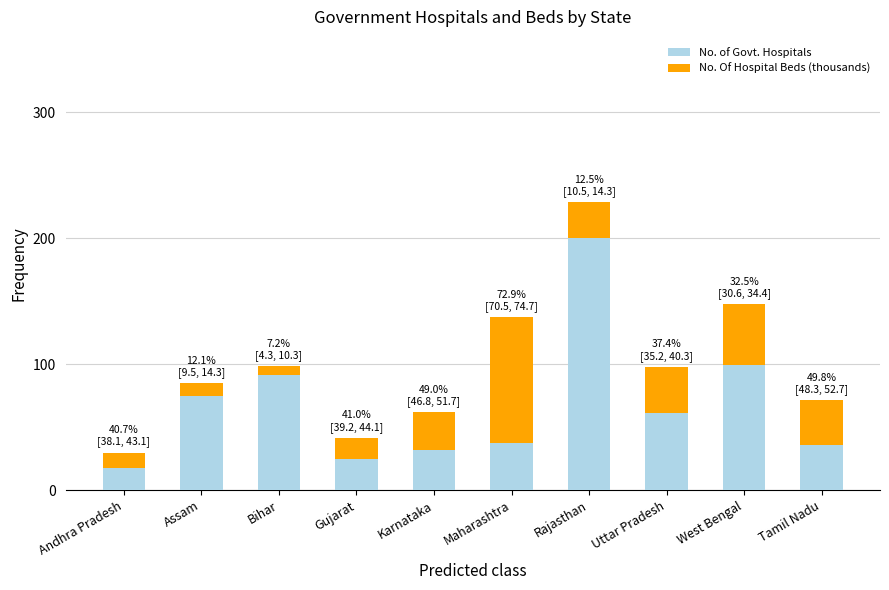

At how many categories does at least one series exceed 77?

4